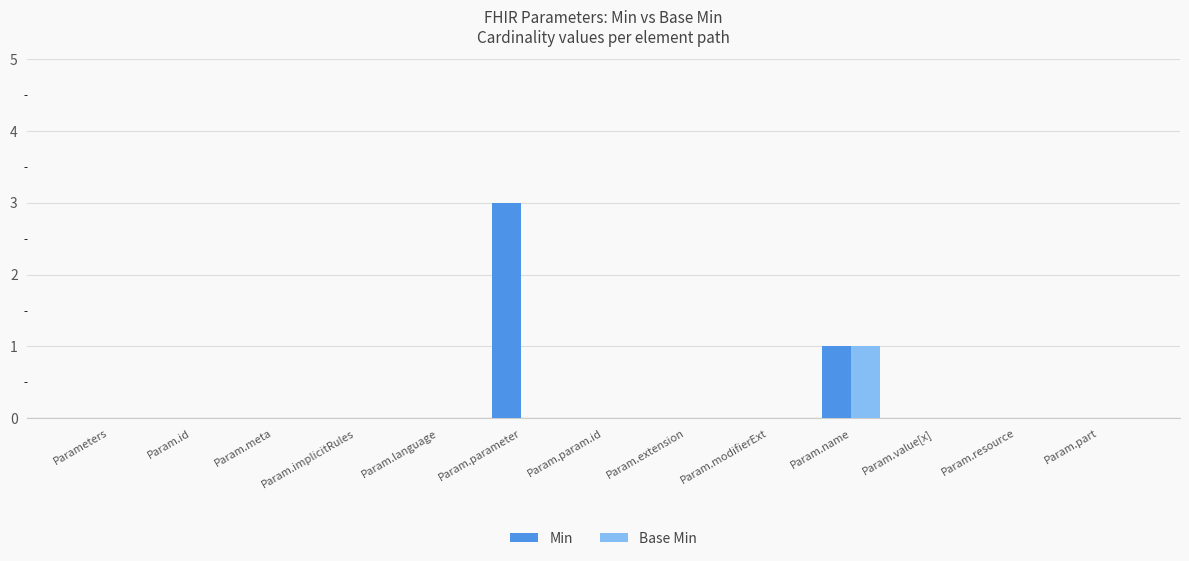

Which series has the largest total across all categories?

Min